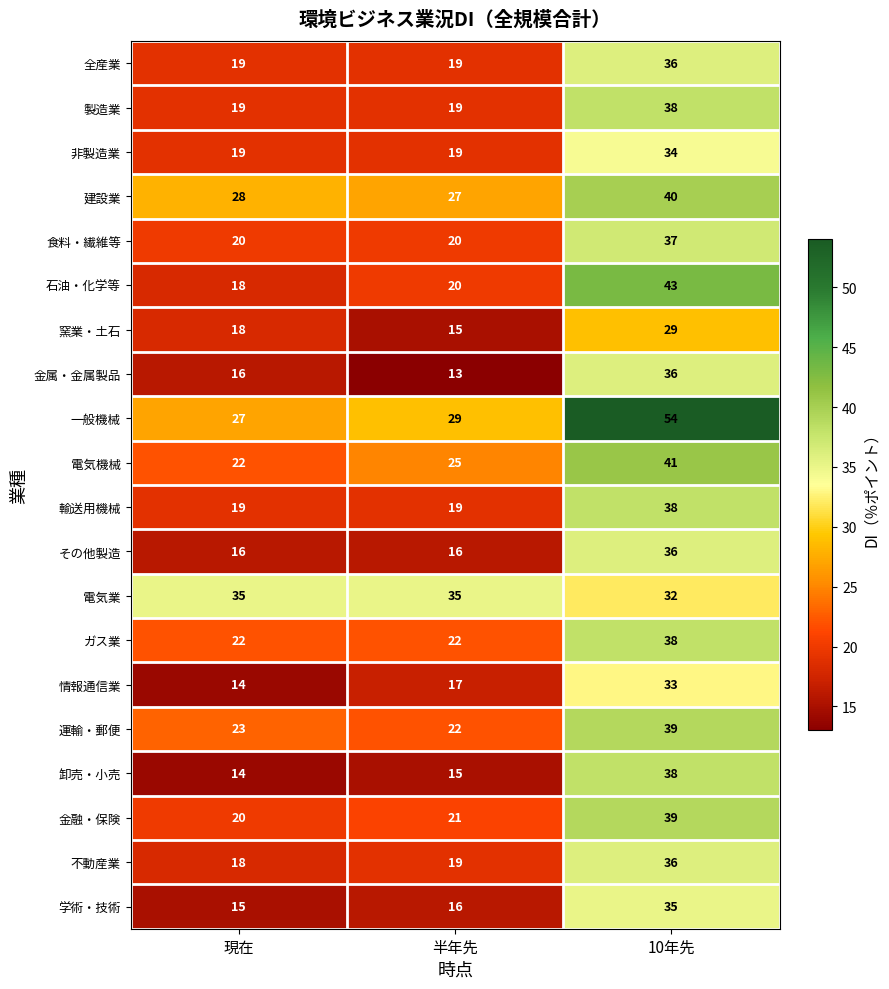

What value does the 学術・技術 series have at 現在, to the nearest 5?

15